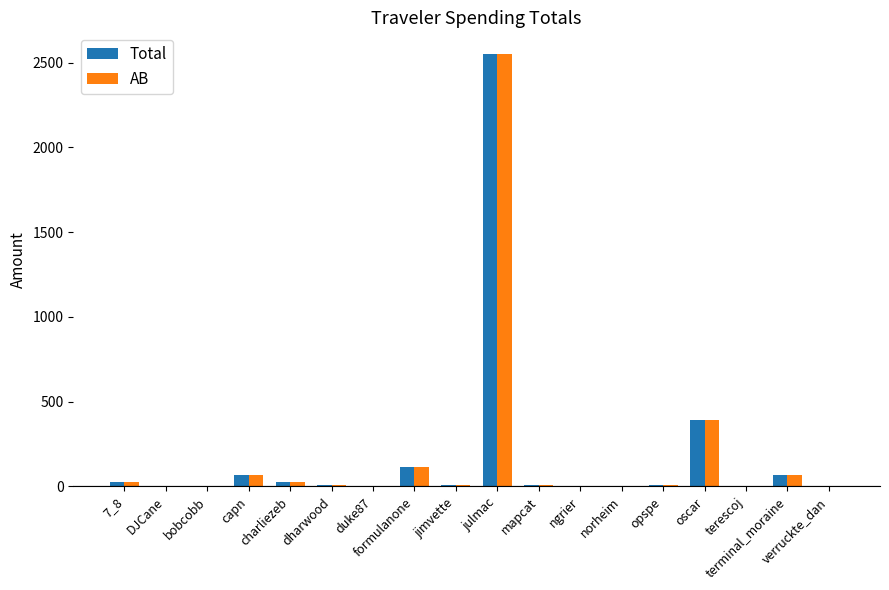

What is the maximum value for AB?

2550.9